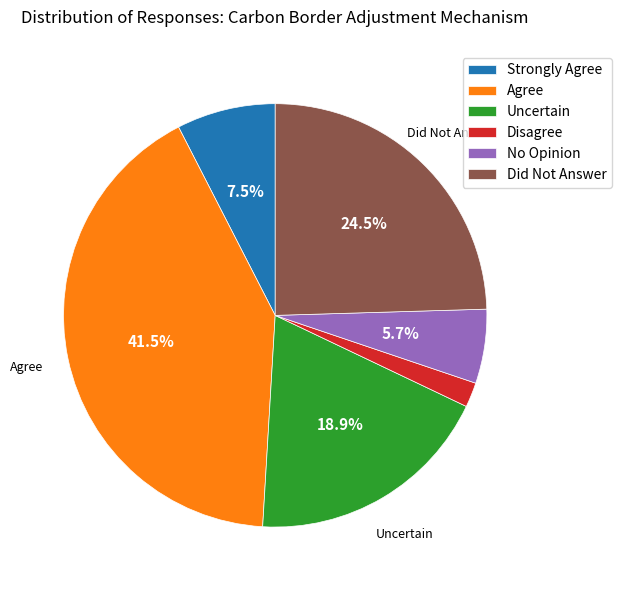

Is Disagree the majority of the pie?

No